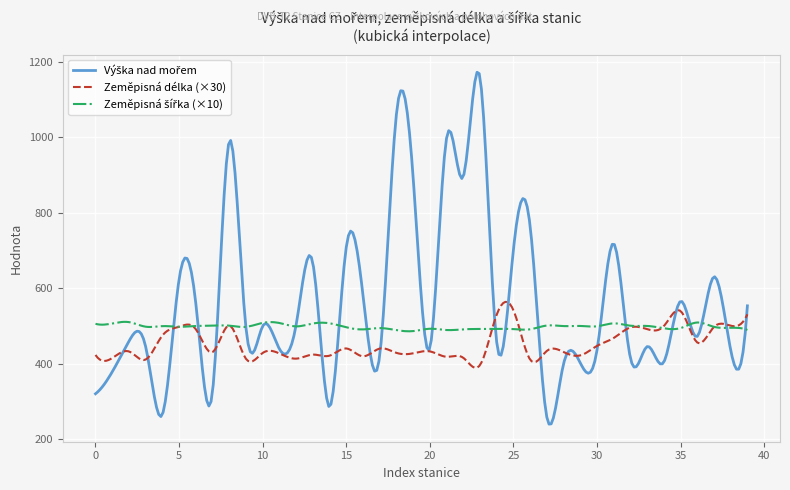

Does the chart have visible grid lines?

Yes